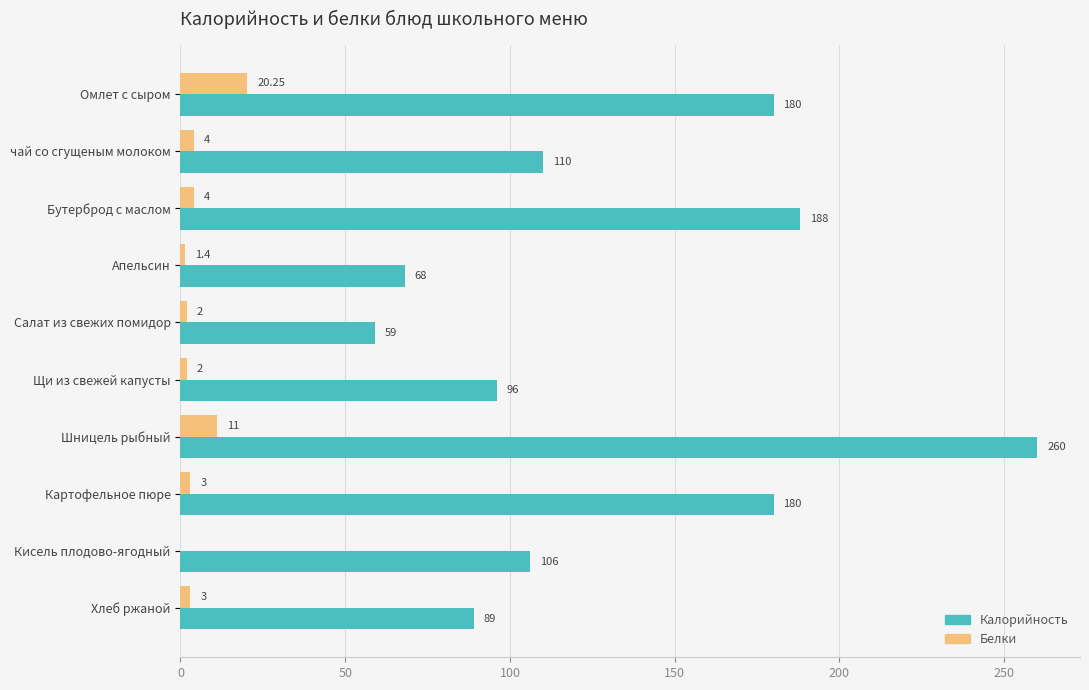

At which category is the sum across all series the highest?

Шницель рыбный